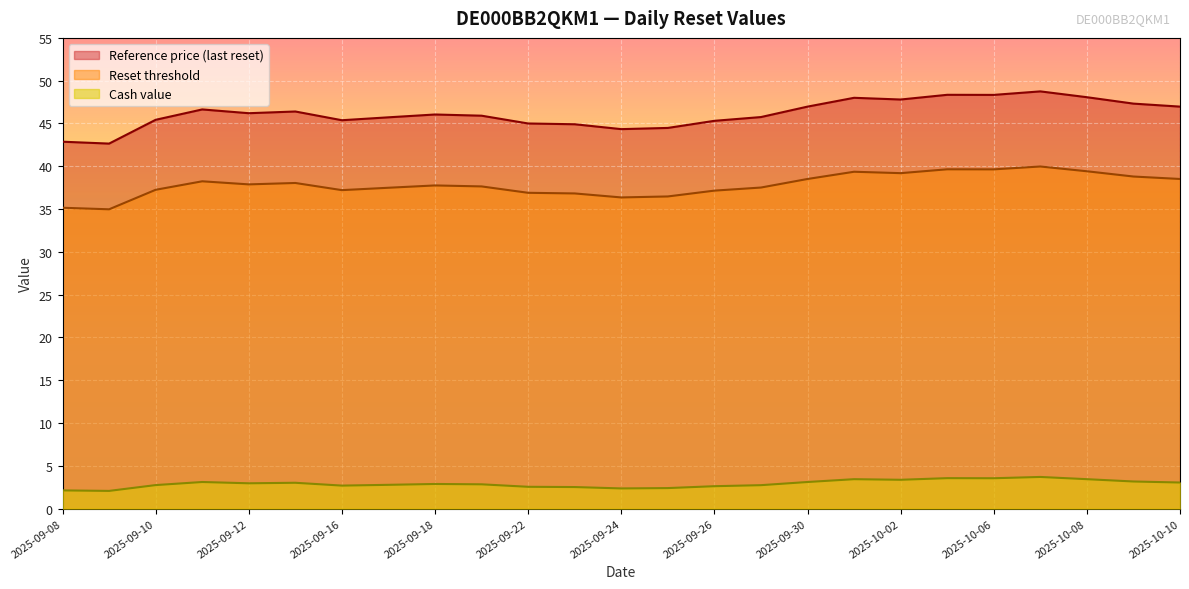

What is the highest value of the Reference price (last reset) series?

48.8